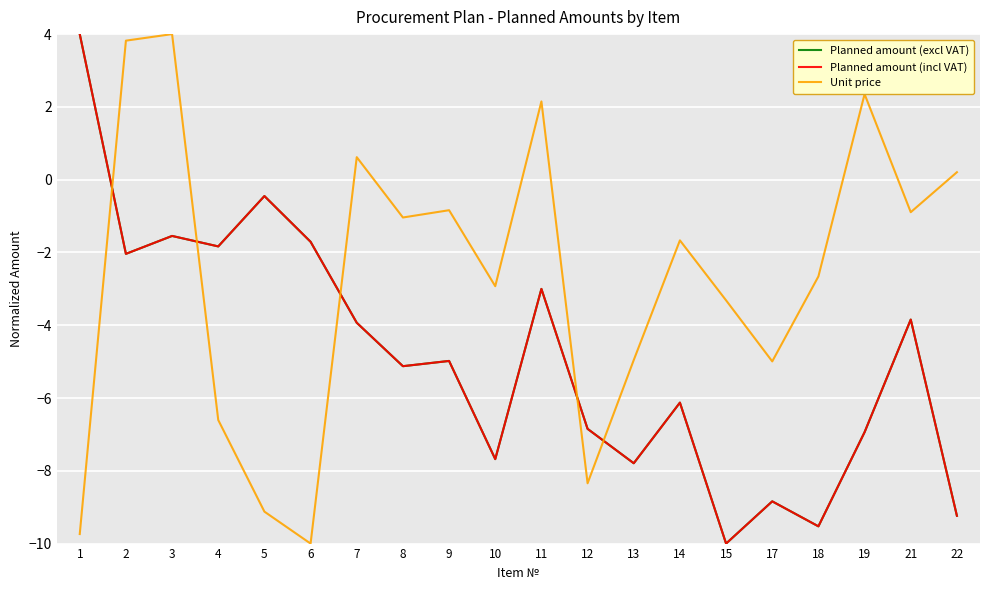

Does the chart have visible grid lines?

Yes